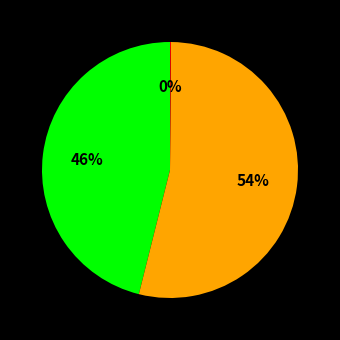

To the nearest percent, what is the average slice percentage?

33%